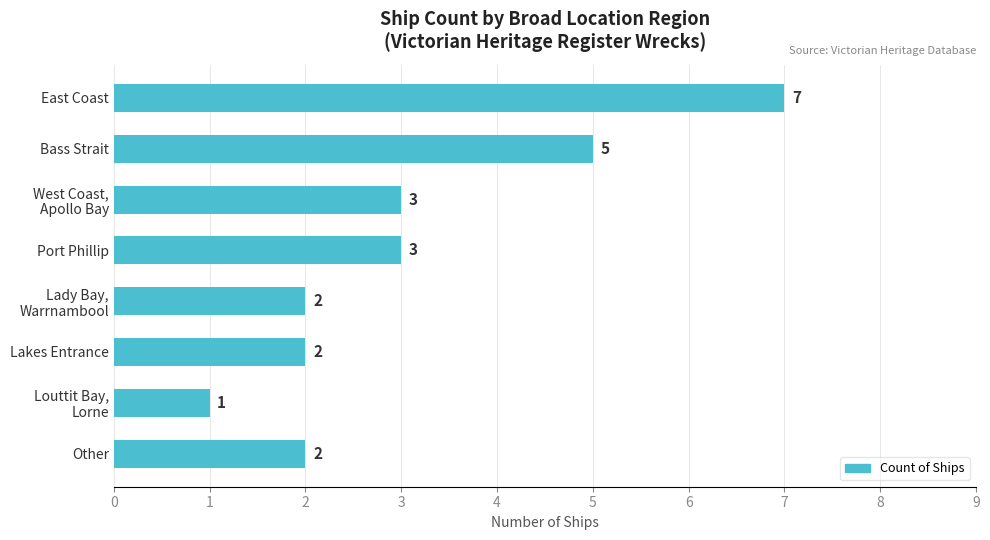

What is the difference between the second highest and minimum values?

4